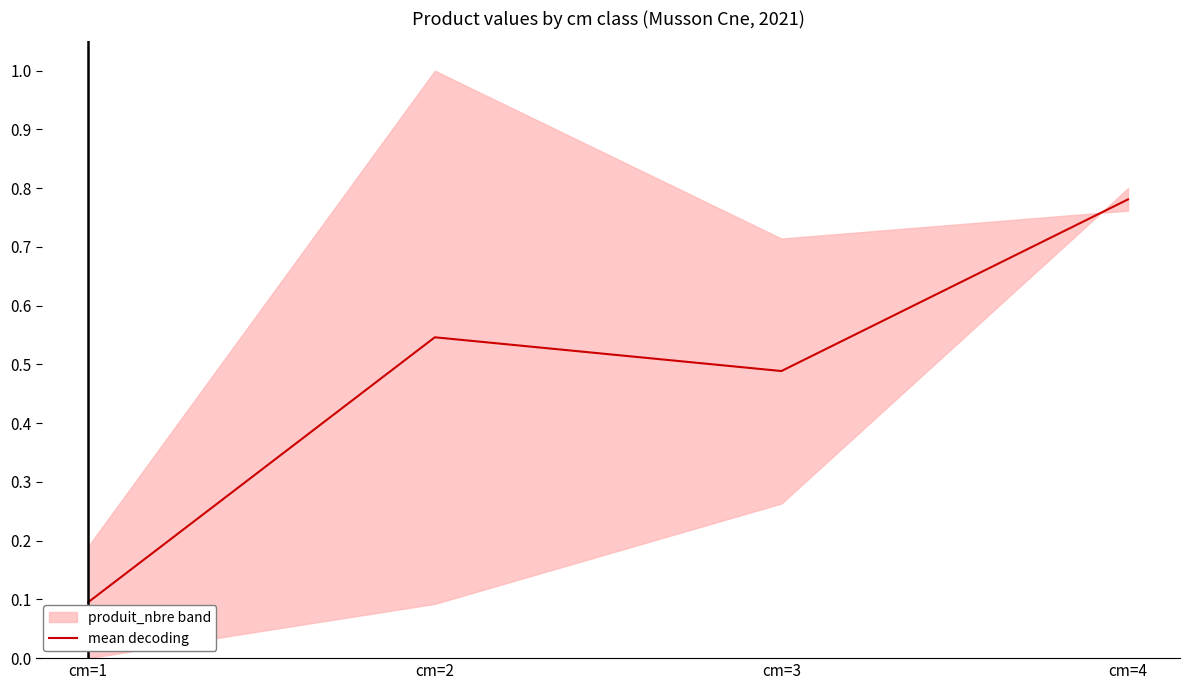

How many lines are shown in the chart?

1